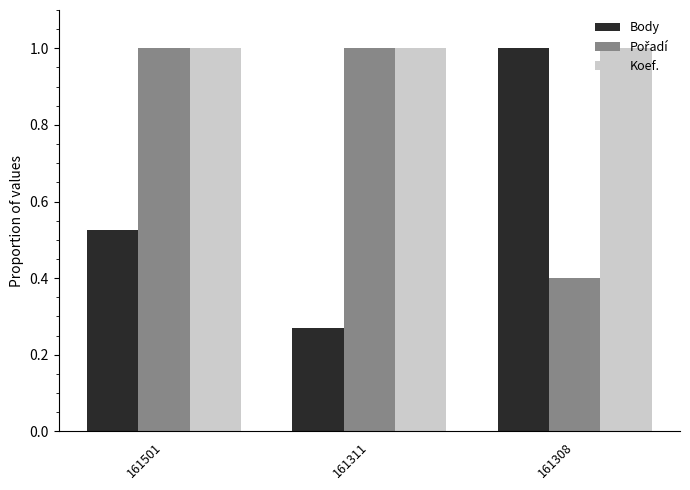

What is the sum of the Body values at 161501 and 161308?

1.5